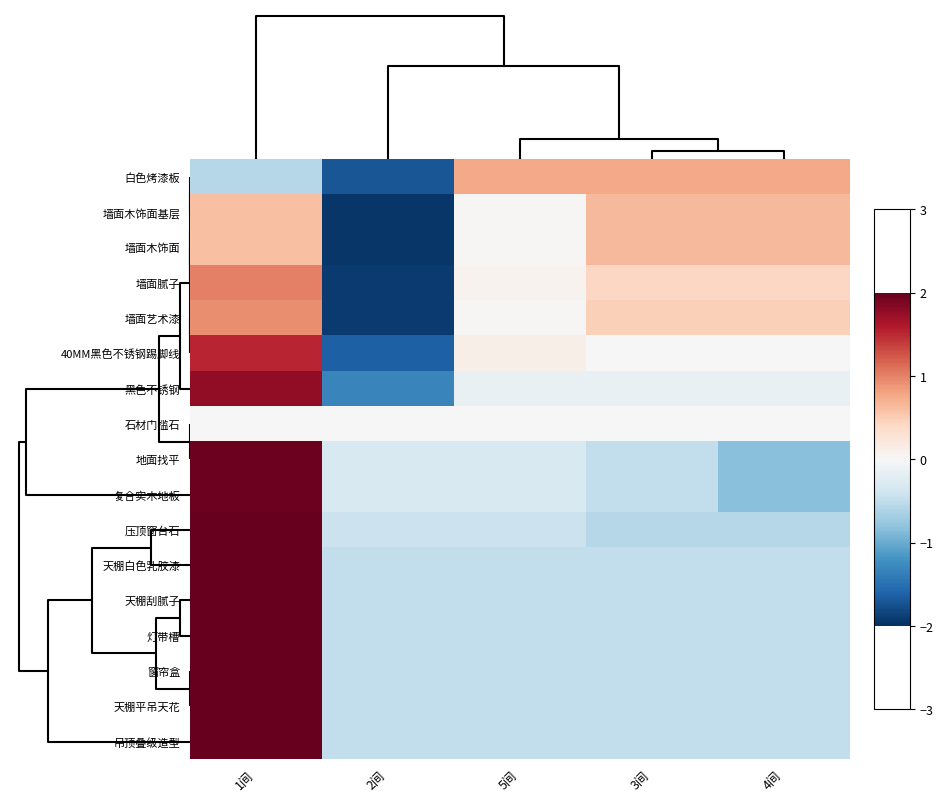

What is the total value across all series at 4间?

-2.4